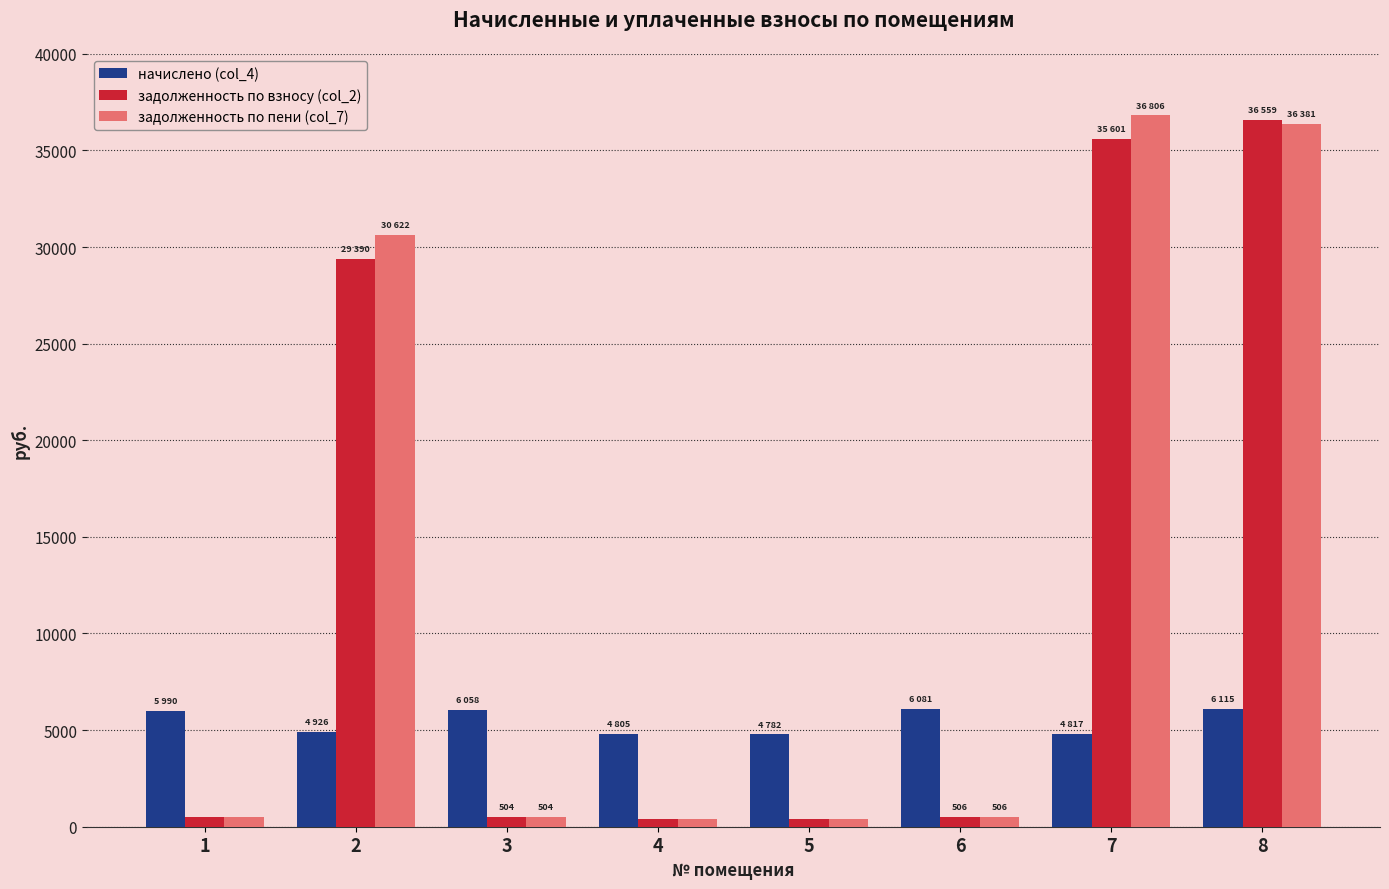

Where is задолженность по взносу (col_2) nearest to the value 18478?

2